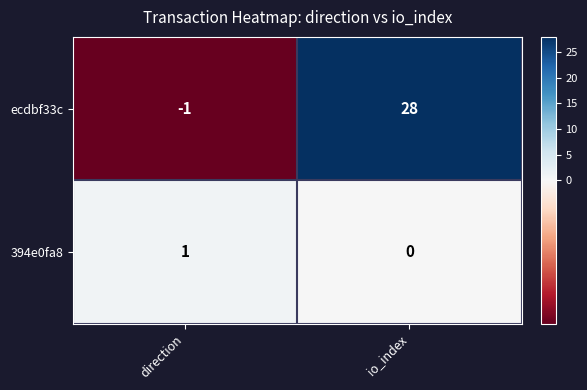

The 394e0fa8 series shows 1 at direction. True or false?

True